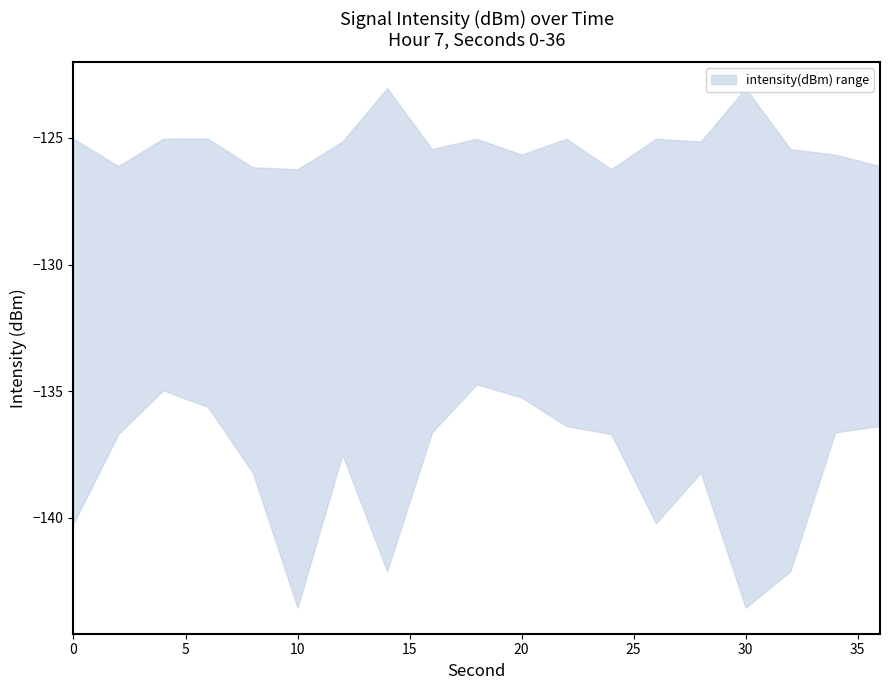

What is the difference between the maximum and minimum values in the upper series?

3.2